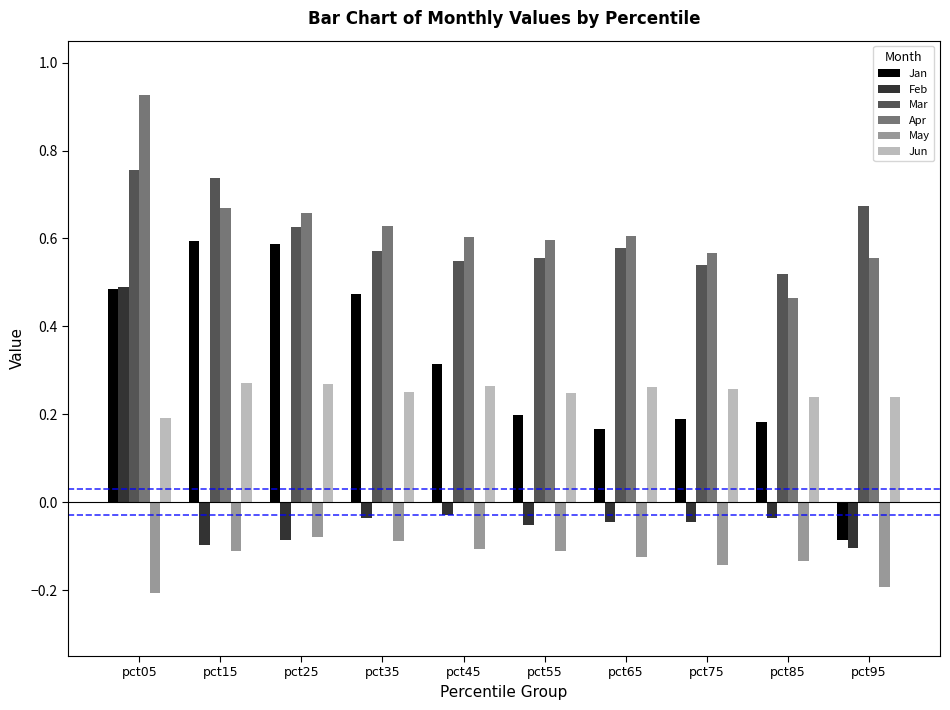

The Apr series shows 0.7 at pct85. True or false?

False